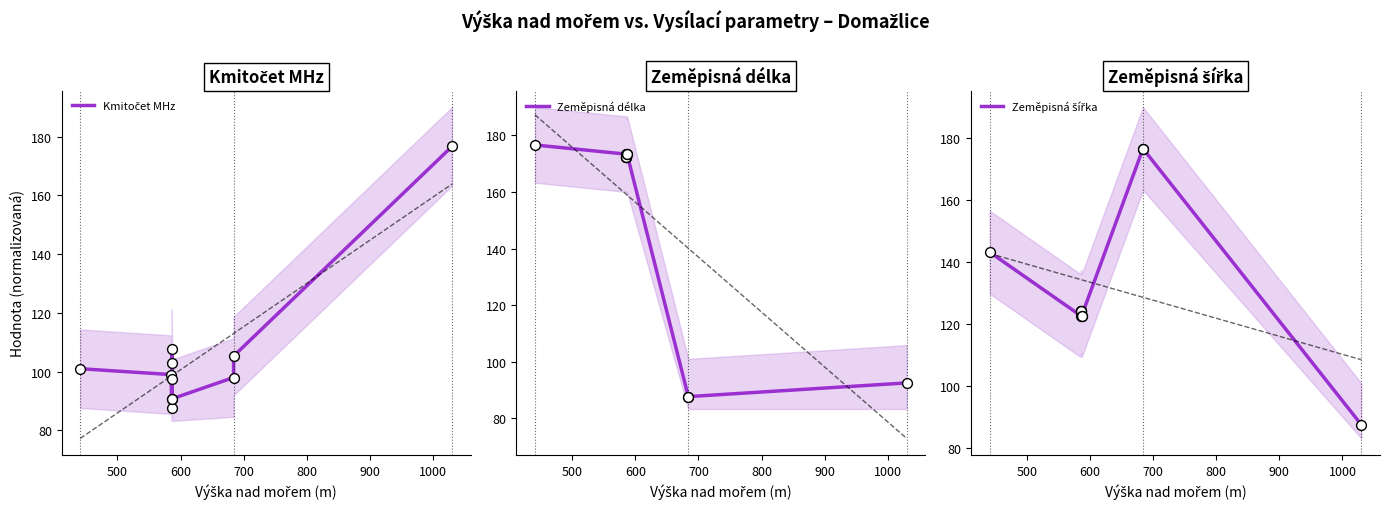

Which series has the largest Y range (max minus min)?

Kmitočet MHz